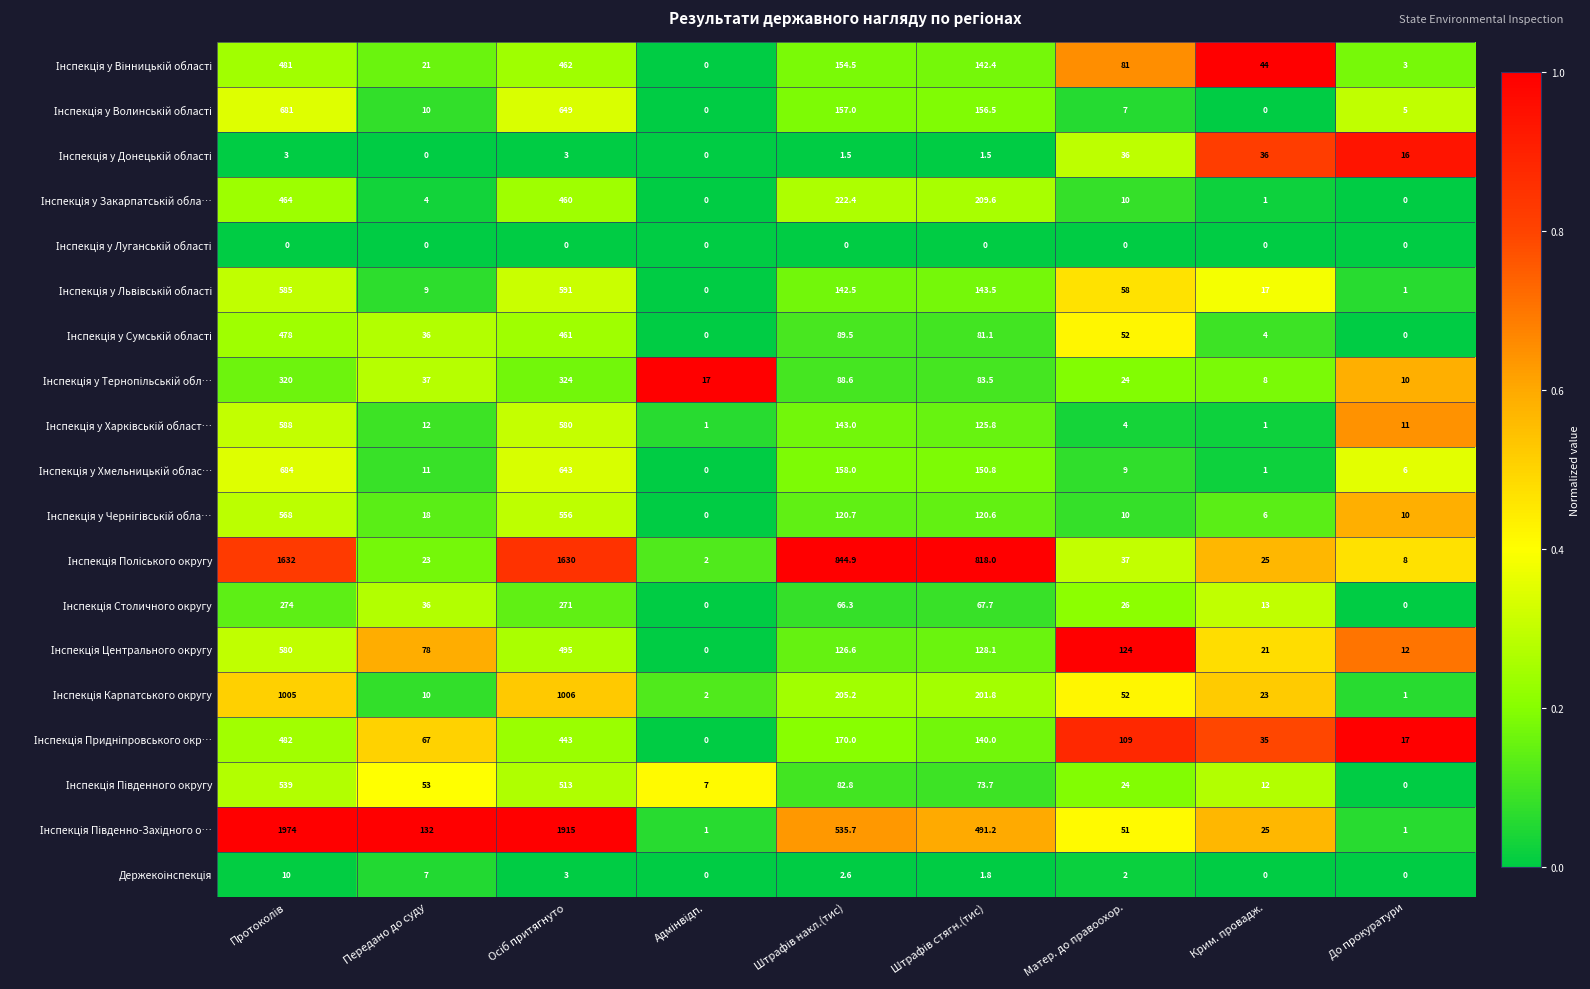

What is the total value across all series at Матер. до правоохор.?

716.0